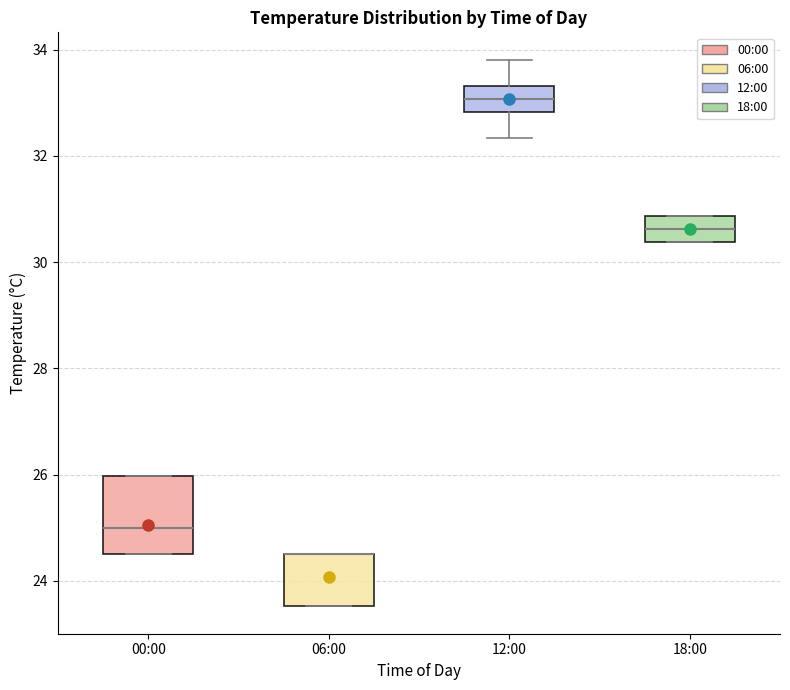

Reading left to right, read every box against the y-axis: the position of its median line, the range the box covers, and the ends of its whiskers. The values are not printed on the chart, so give them approximately, as read against the axis.

00:00: median 25.0, box 24.6 to 26.0, whiskers 24.6 to 26.0
06:00: median 24.6 (drawn on the box's upper edge), box 23.6 to 24.6, whiskers 23.6 to 24.6
12:00: median 33.0, box 32.8 to 33.4, whiskers 32.4 to 33.8
18:00: median 30.6, box 30.4 to 30.8, whiskers 30.4 to 30.8